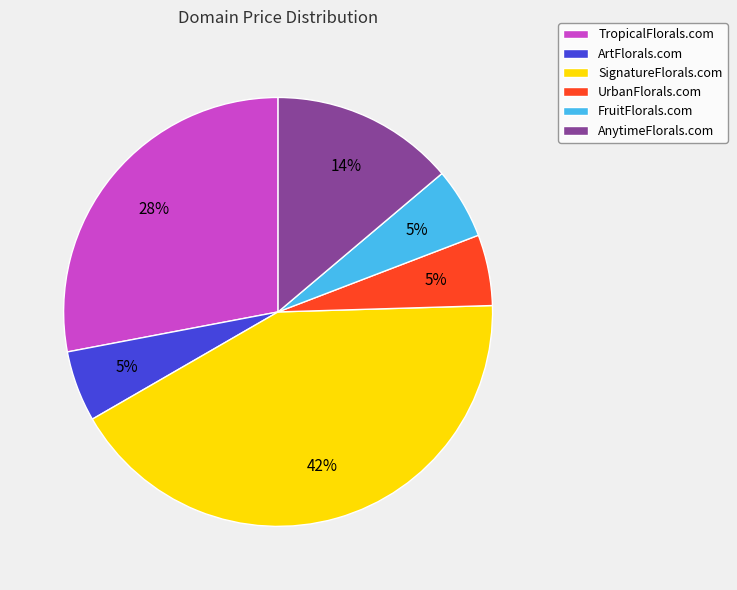

Which has a higher value, UrbanFlorals.com or SignatureFlorals.com?

SignatureFlorals.com